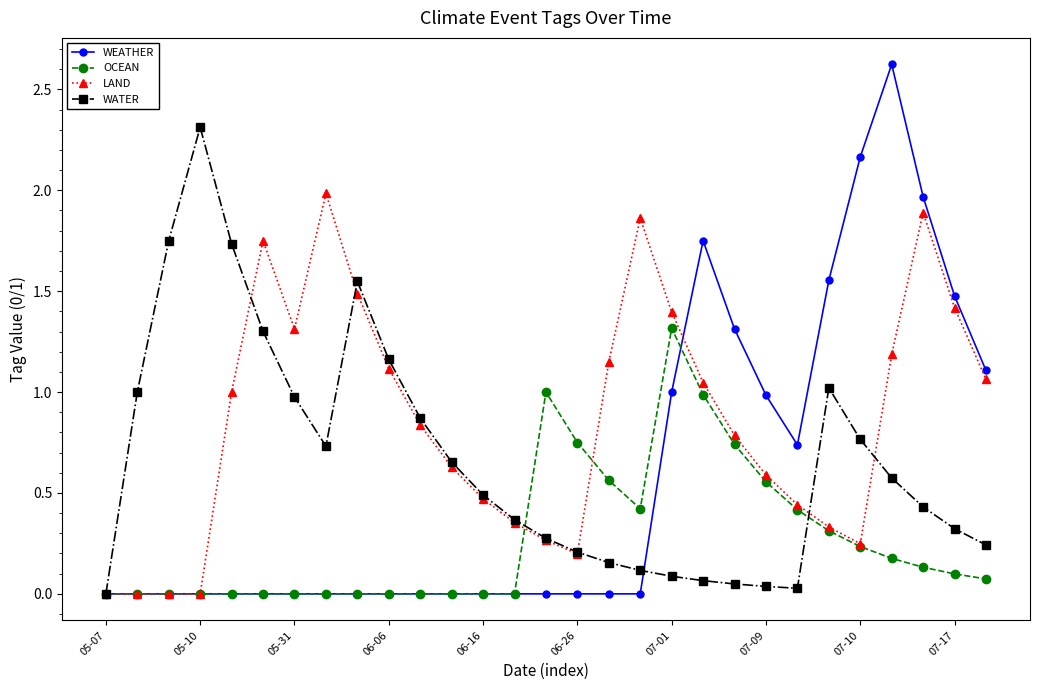

What is the maximum value for WEATHER?

2.6